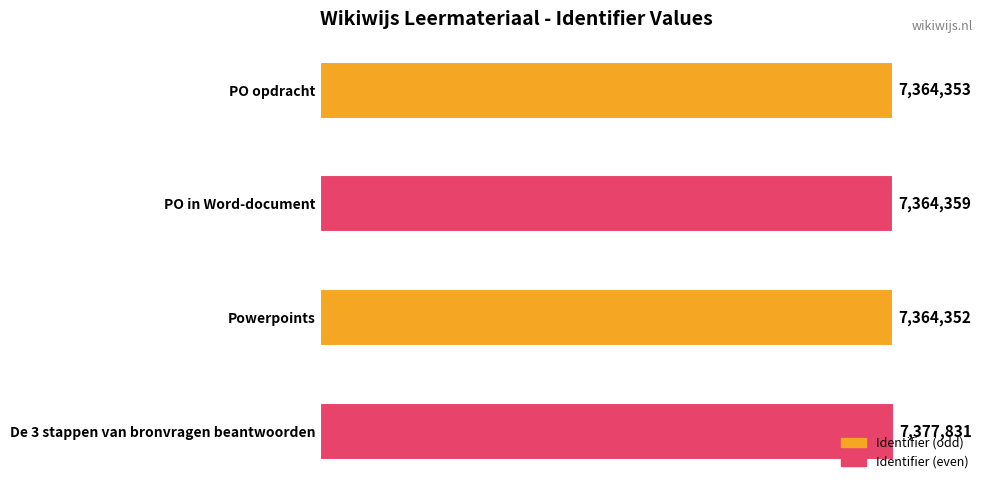

List the labels in order of value, largest first.

De 3 stappen van bronvragen beantwoorden, PO in Word-document, PO opdracht, Powerpoints